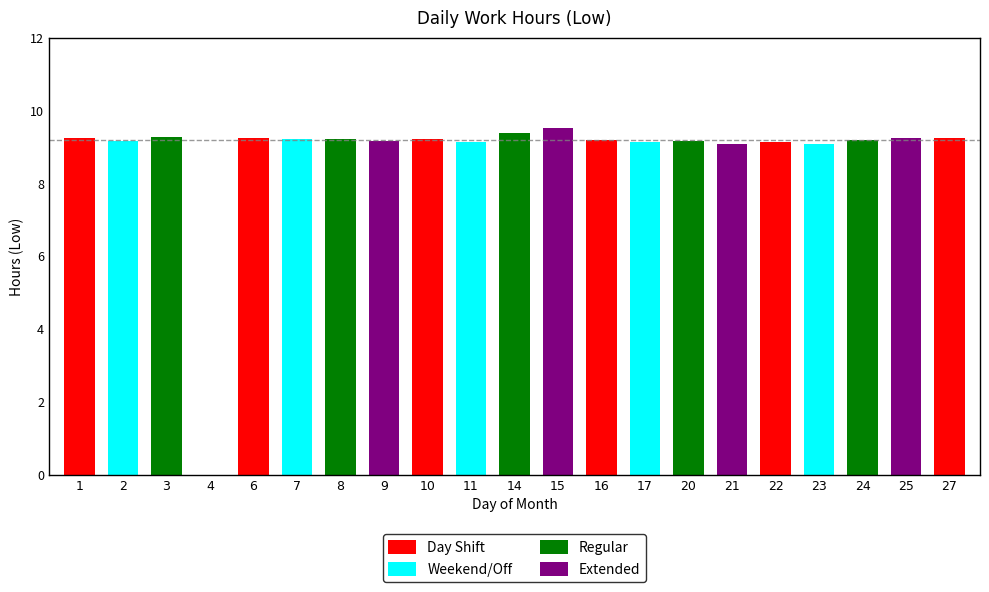

Rank the categories by value from highest to lowest.

15, 14, 3, 1, 27, 25, 6, 7, 8, 10, 16, 24, 2, 9, 20, 17, 11, 22, 23, 21, 4